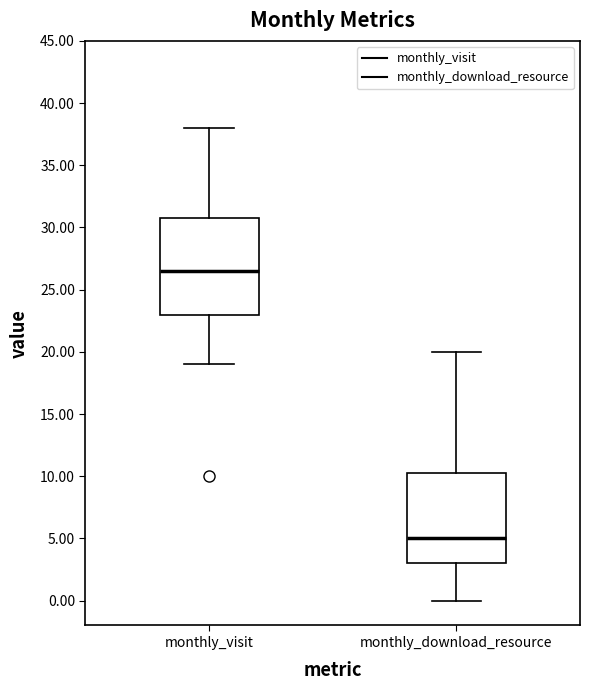

Reading left to right, transcribe this box plot: for each box, give where its median line is, the range the box spans, and where its two whiskers end, as read against the y-axis. The values are not printed on the chart, so give them approximately, as read against the axis.

monthly_visit: median 26.5, box 23.0 to 31.0, whiskers 19.0 to 38.0
monthly_download_resource: median 5.0, box 3.0 to 10.5, whiskers 0.0 to 20.0